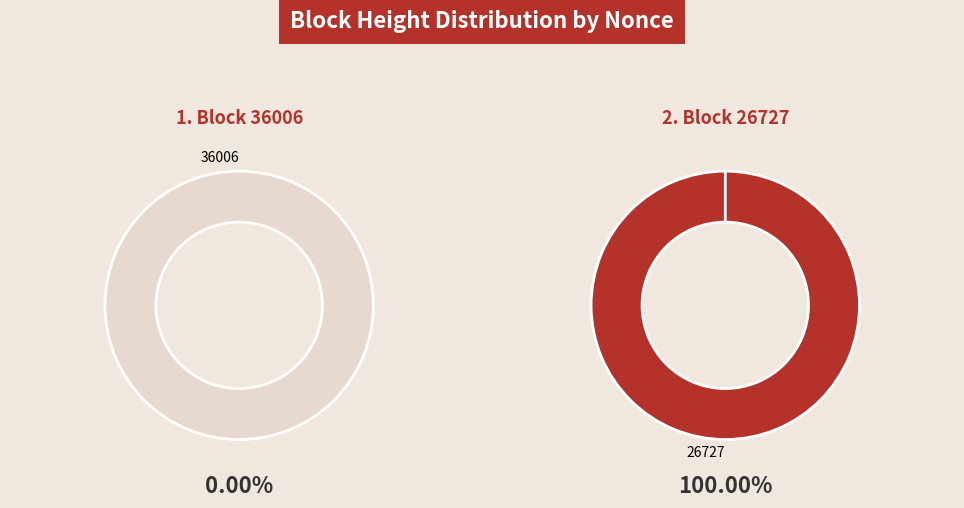

What percentage do 26727 and 36006 together represent?

100.0%